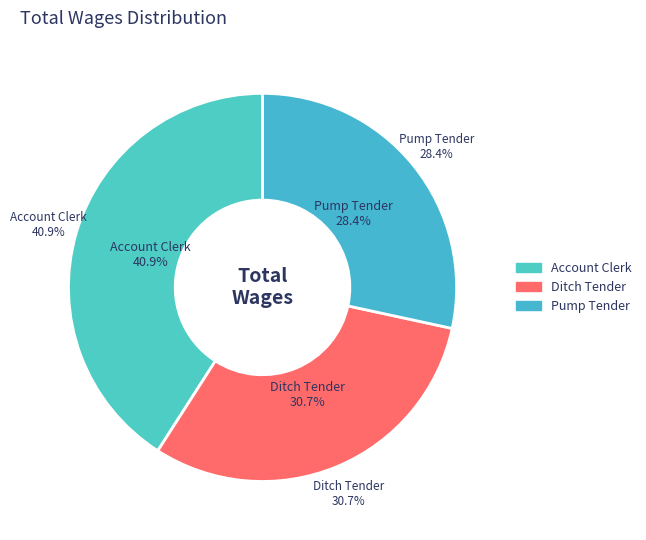

What percentage is the Ditch Tender slice, to the nearest percent?

31%